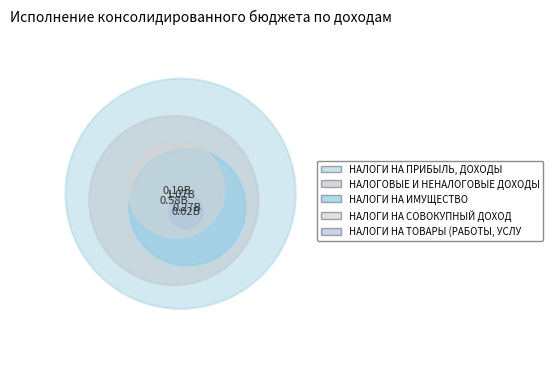

To the nearest percent, what portion does НАЛОГИ НА СОВОКУПНЫЙ ДОХОД represent?

9%